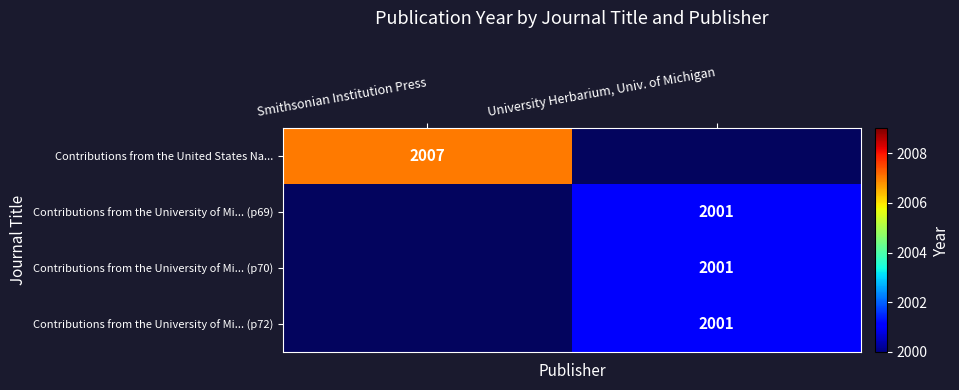

Count the number of categories in the chart.

2